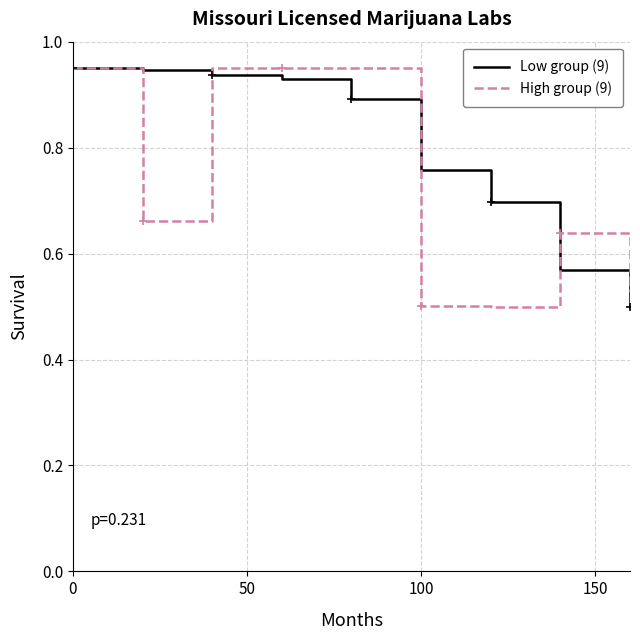

Is it true that High group (9) equals 0.5 at 100?

True